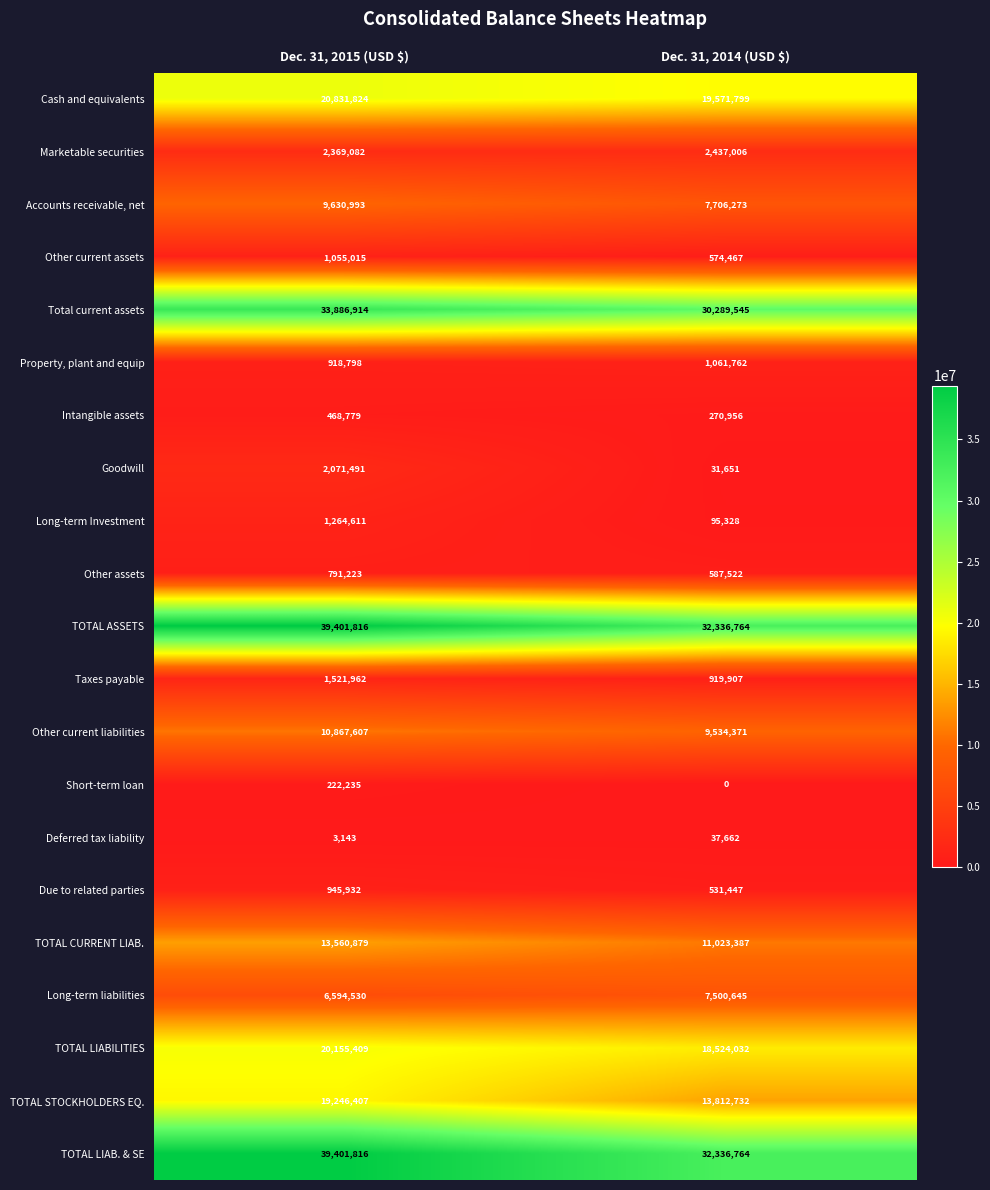

Is it true that TOTAL LIAB. & SE equals 39401816 at Dec. 31, 2015 (USD $)?

True